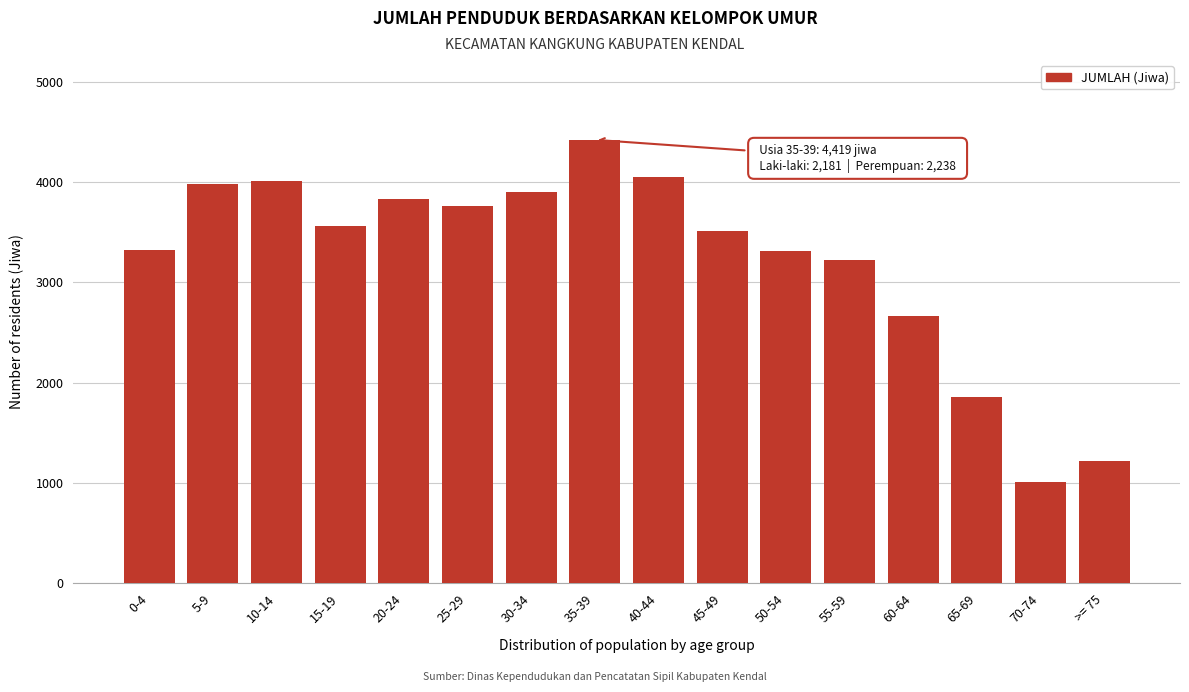

What is the label of the 11th bar from the right?

25-29